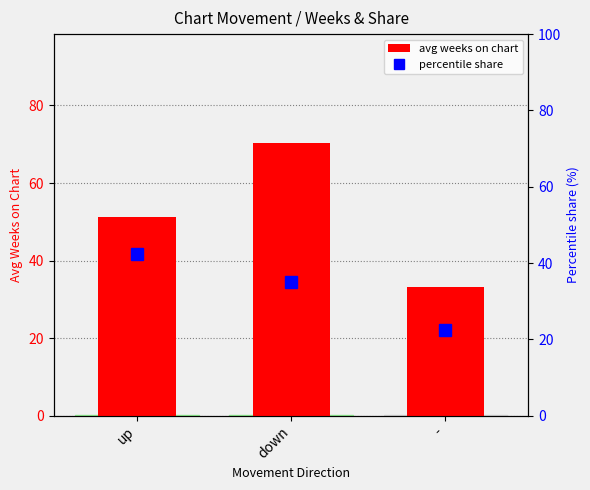

True or false: percentile share has a value of 22.5 at -.

True